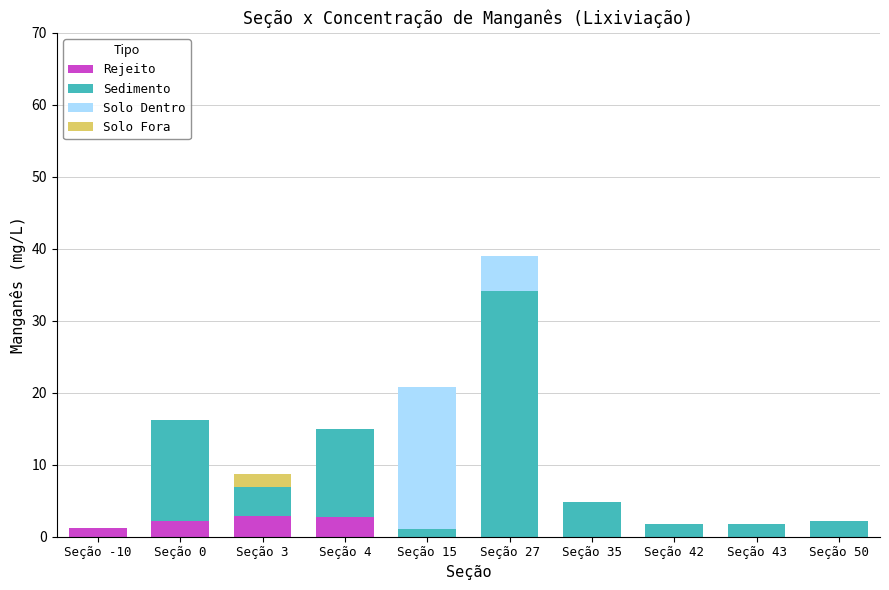

True or false: Rejeito has a value of 1.3 at Seção -10.

True